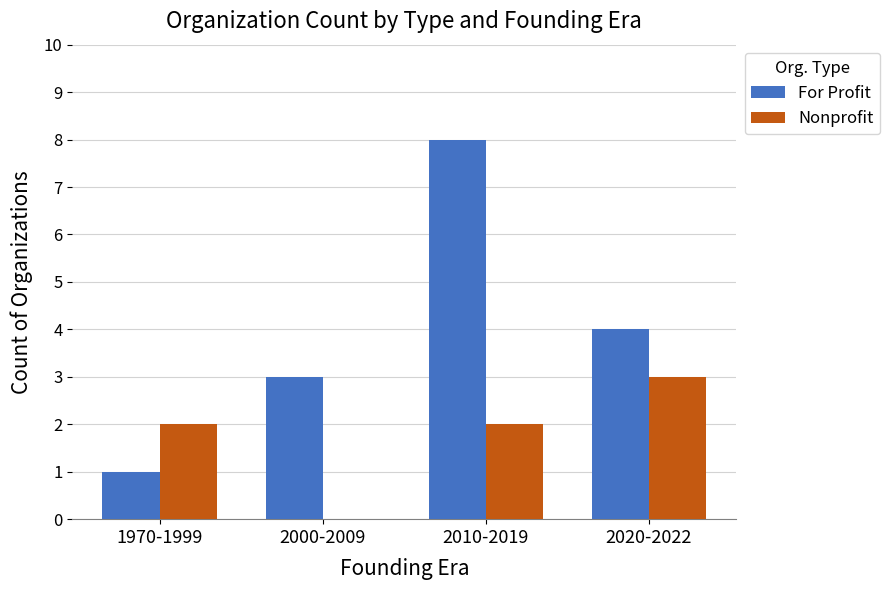

Read the For Profit value at 2000-2009.

3